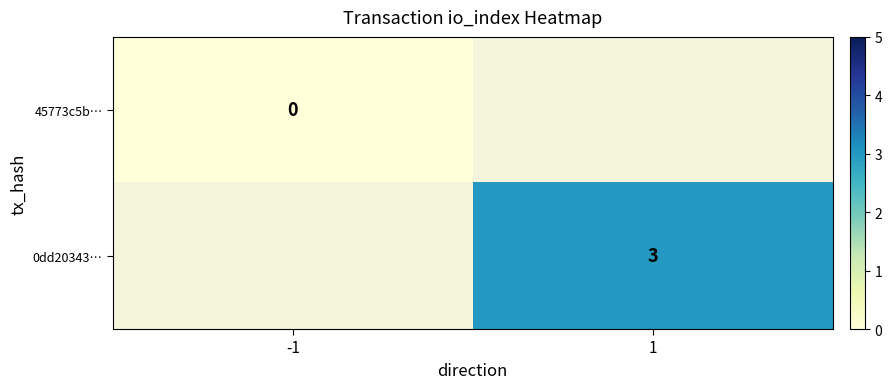

True or false: 0dd20343… has a value of 2 at 1.

False